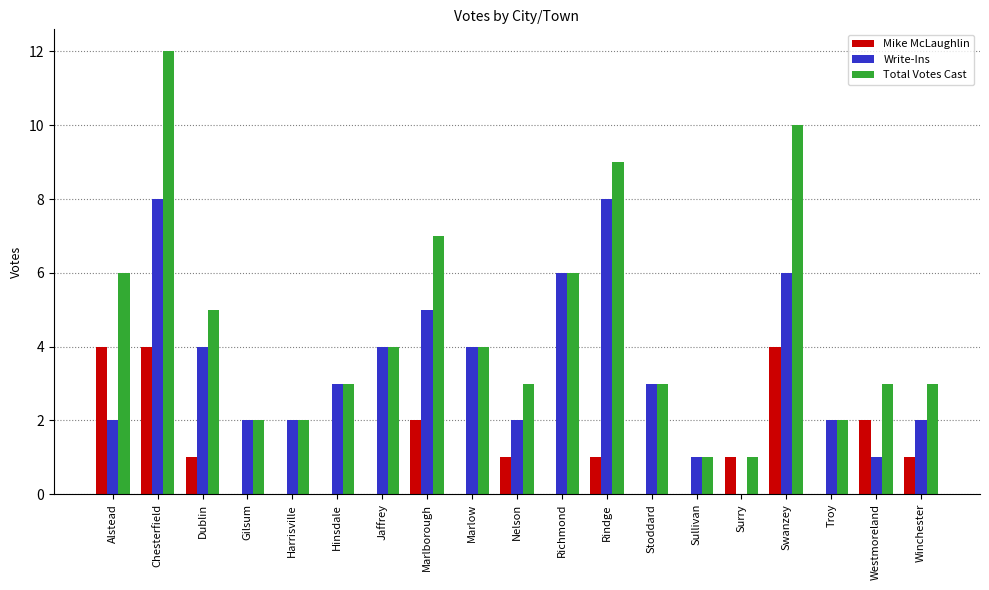

How many distinct data groups are displayed?

3